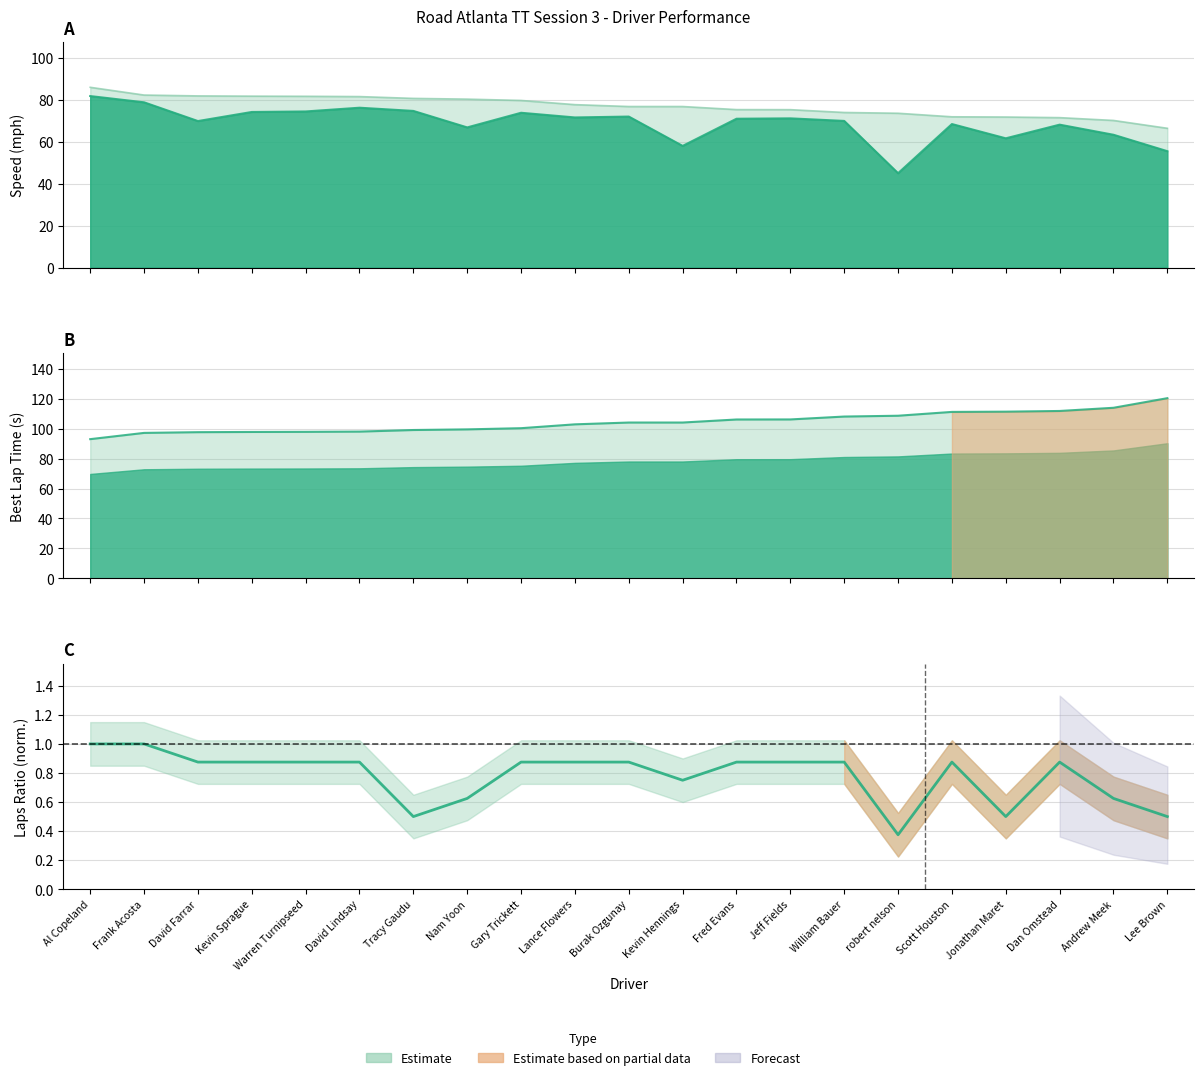

How many lines are shown in the chart?

1